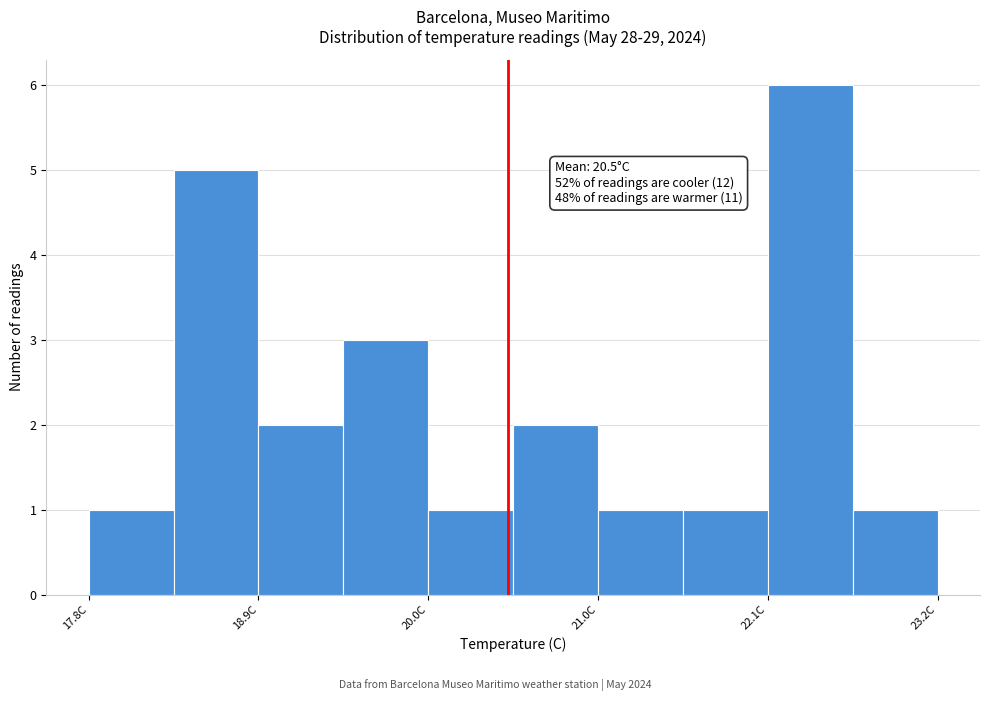

Read against the x-axis, roughly where is the centre of the tallest bar?

22.4